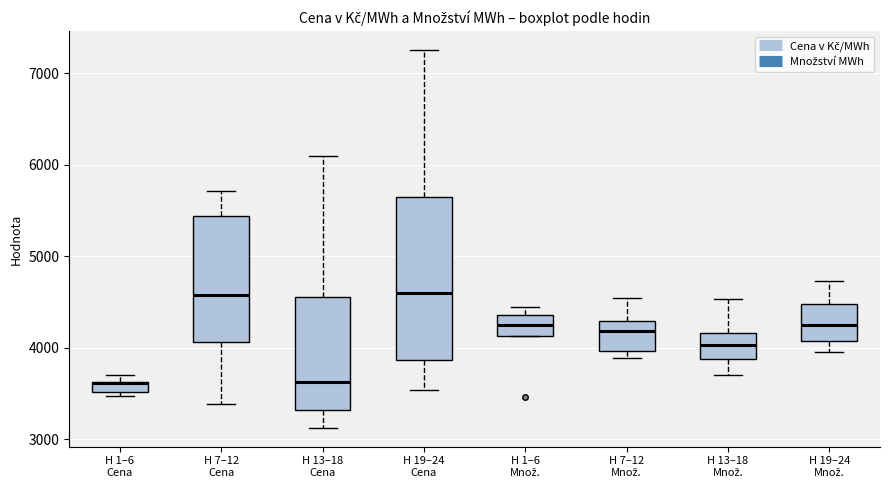

Which box is the tallest, from its lower edge to its upper edge?

H 19–24 Cena